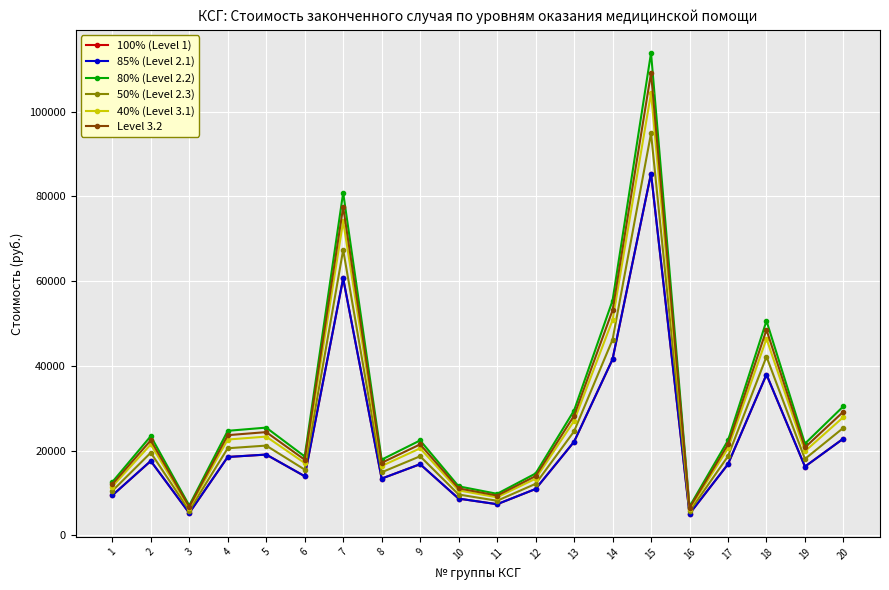

True or false: Level 3.2 has a value of 14000.2 at 12.

True